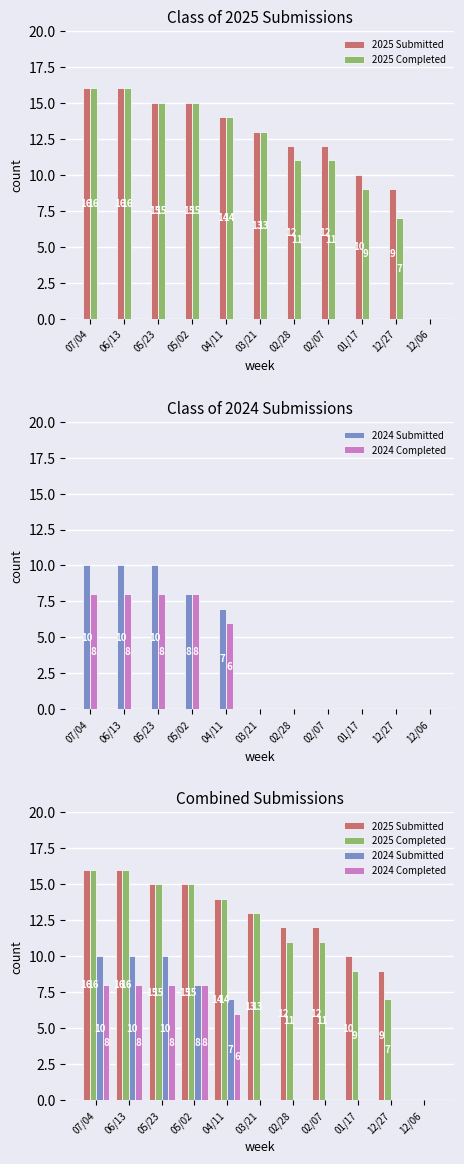

Reading right to left, transcribe all the data shown in this chart.

2025 Submitted: 0	9	10	12	12	13	14	15	15	16	16
2025 Completed: 0	7	9	11	11	13	14	15	15	16	16
2024 Submitted: 0	0	0	0	0	0	7	8	10	10	10
2024 Completed: 0	0	0	0	0	0	6	8	8	8	8